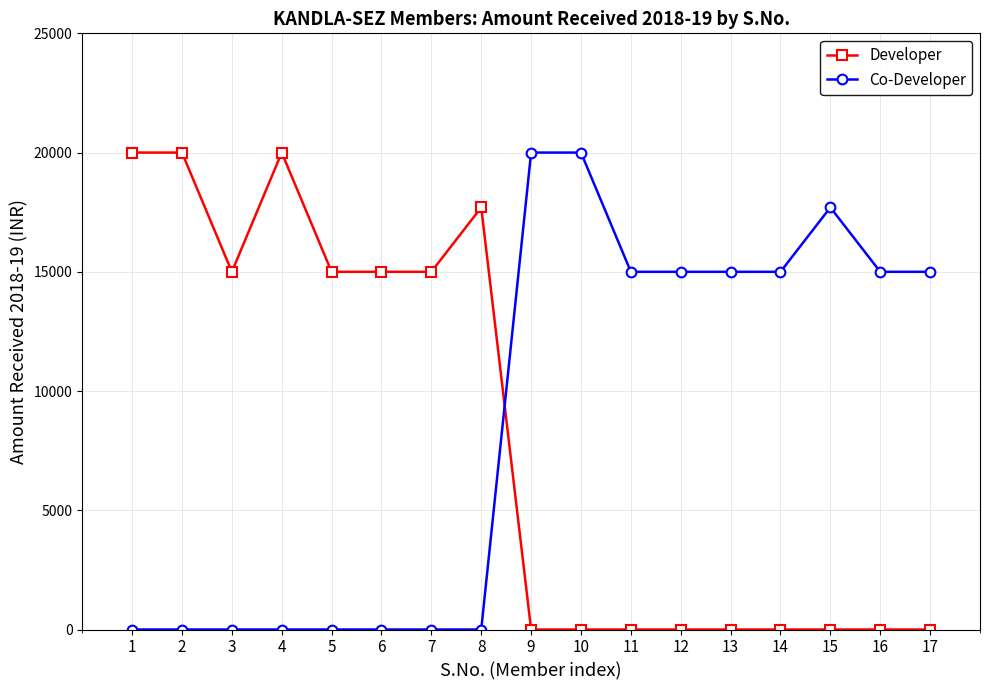

The value of Co-Developer at 15 is 26807. True or false?

False